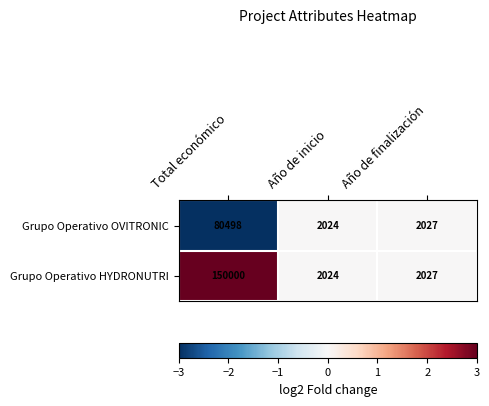

Reading left to right, what are all the values shown in this chart?

Grupo Operativo OVITRONIC: 80498	2024	2027
Grupo Operativo HYDRONUTRI: 150000	2024	2027